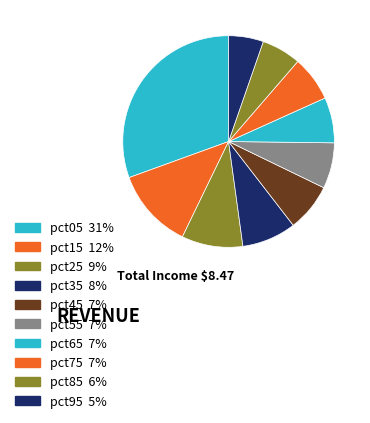

Count the number of slices in the pie.

10